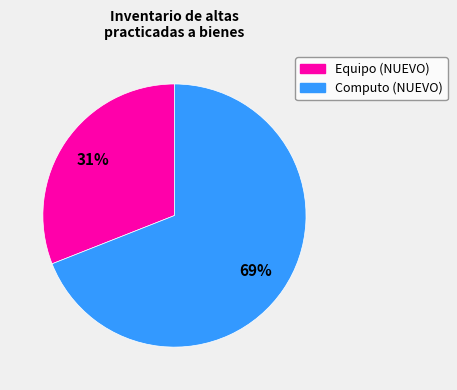

To the nearest percent, what is the difference between the largest and smallest slice percentages?

38%